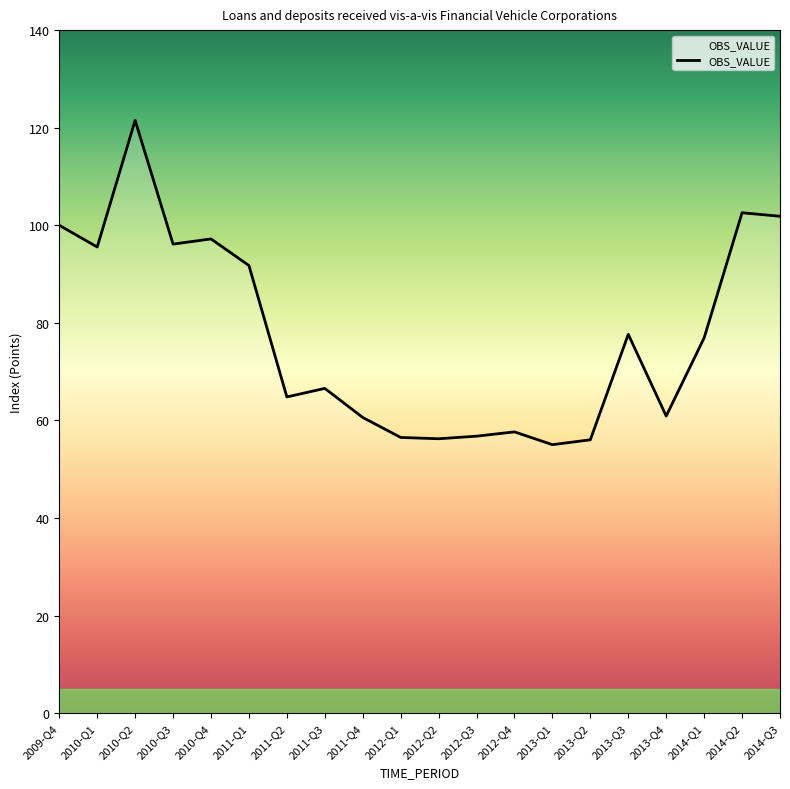

What is the minimum value shown in the chart?

55.0